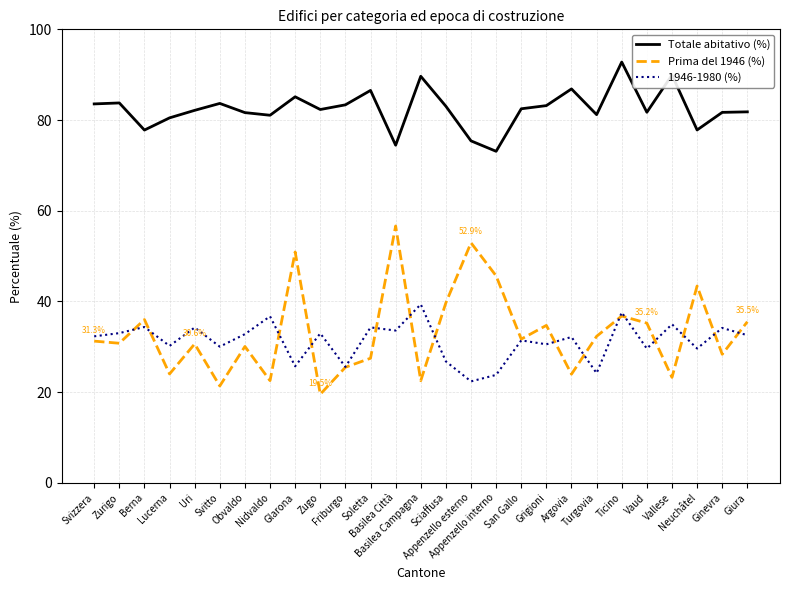

Where does the Totale abitativo (%) series first go above 82?

Svizzera